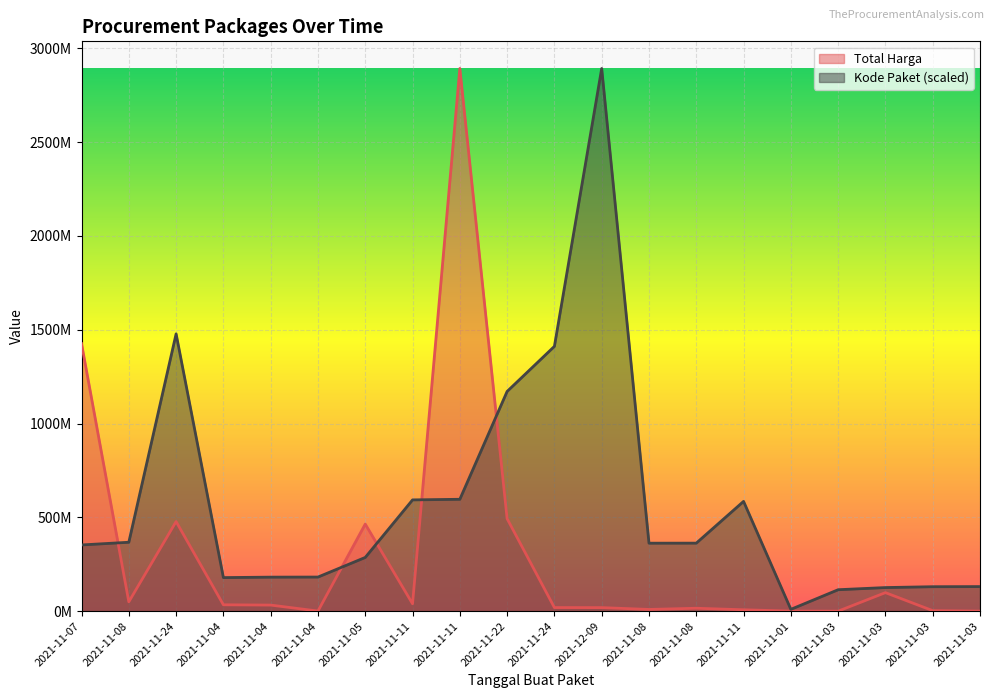

Count the number of categories in the chart.

20